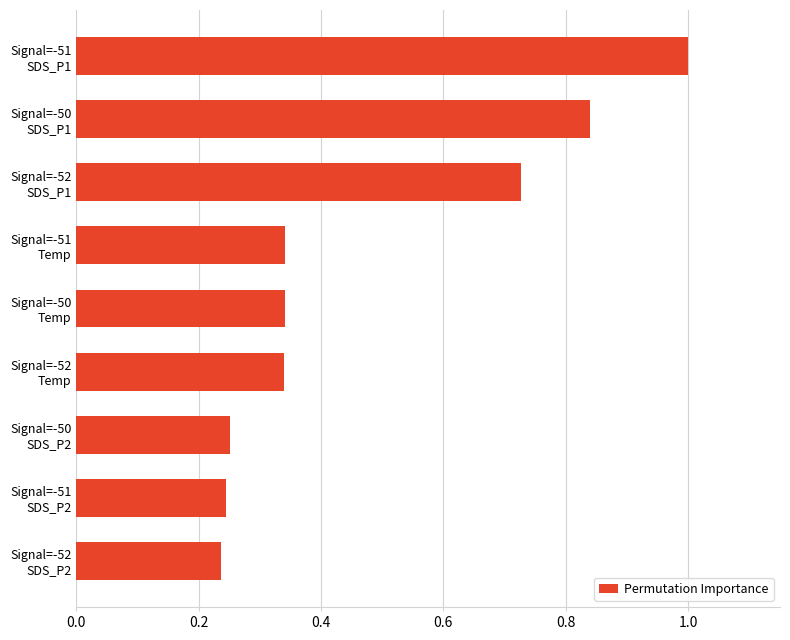

What is the difference between the second highest and minimum values?

0.6